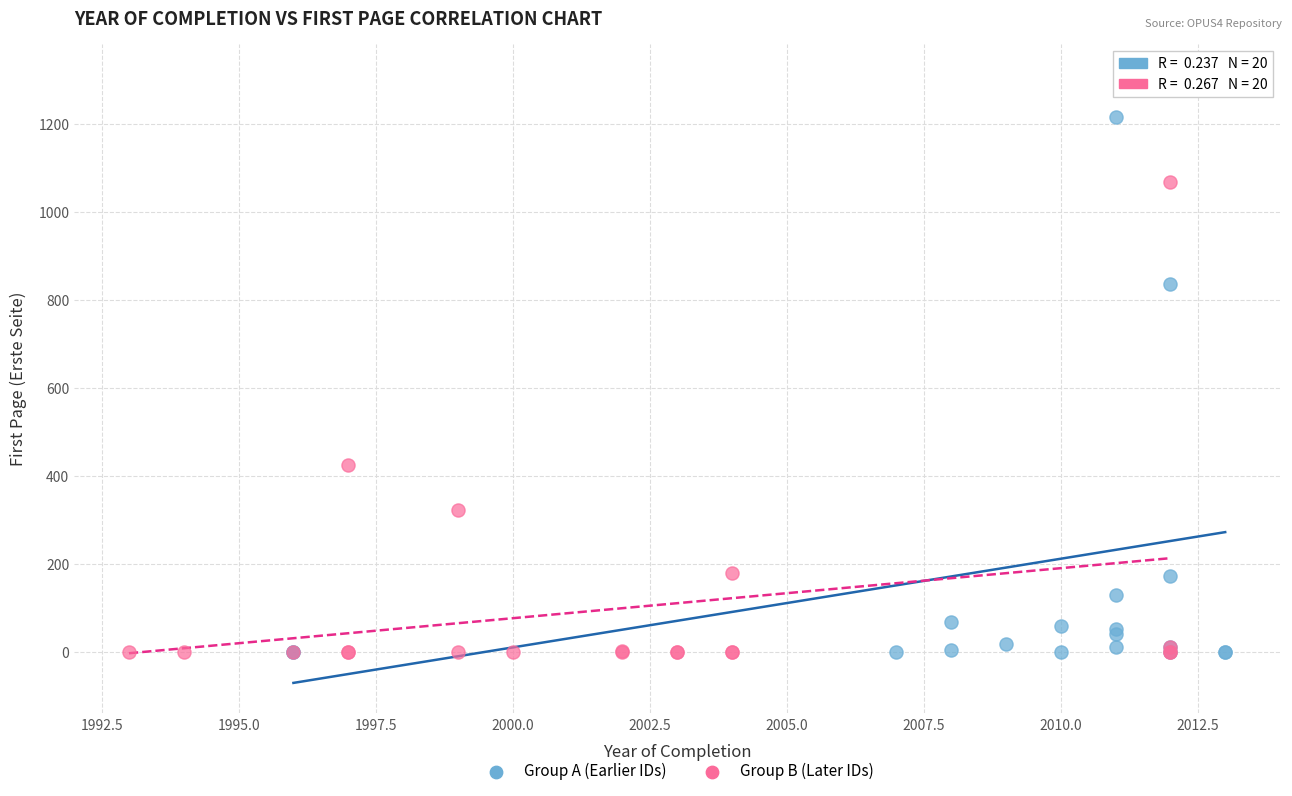

Which series reaches the maximum Y coordinate?

Group A (Earlier IDs)